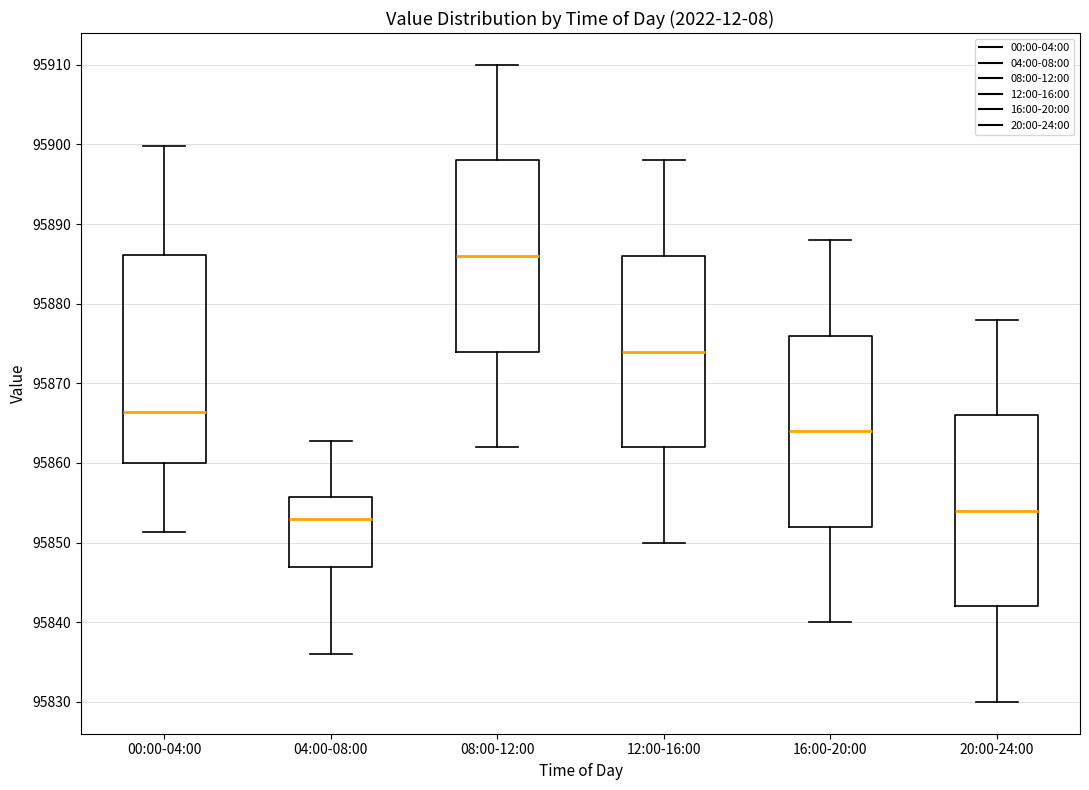

Which box is the tallest, from its lower edge to its upper edge?

00:00-04:00